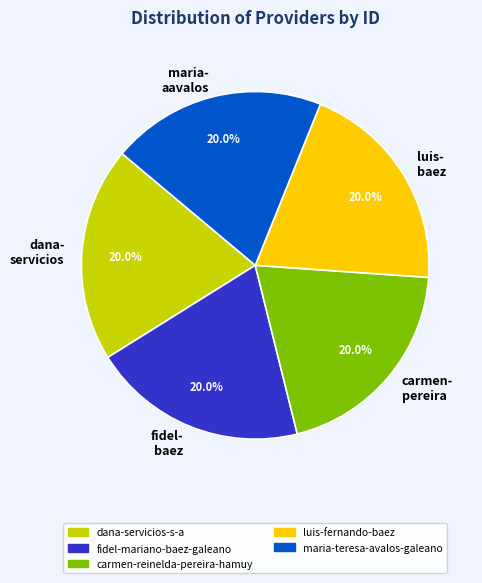

How much of the chart is everything except fidel-mariano-baez-galeano?

80.0%